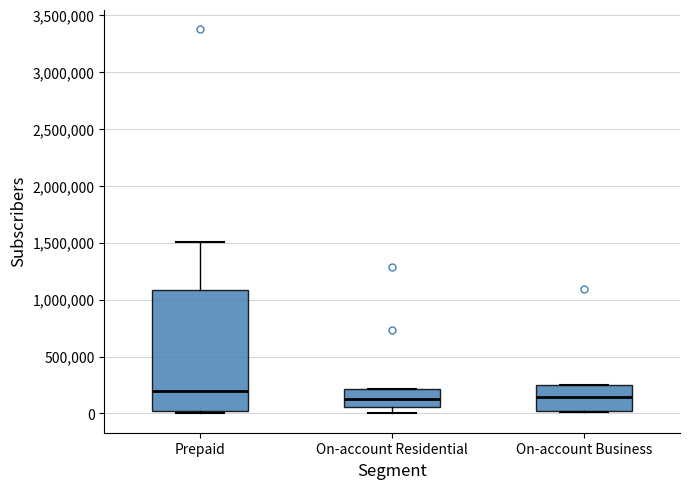

Reading left to right, read every box against the y-axis: the position of its median line, the range the box covers, and the ends of its whiskers. The values are not printed on the chart, so give them approximately, as read against the axis.

Prepaid: median 200000, box 0 to 1100000, whiskers 0 (just below the box's lower edge) to 1500000
On-account Residential: median 150000, box 50000 to 200000, whiskers 0 to 200000
On-account Business: median 150000, box 0 to 250000, whiskers 0 to 250000